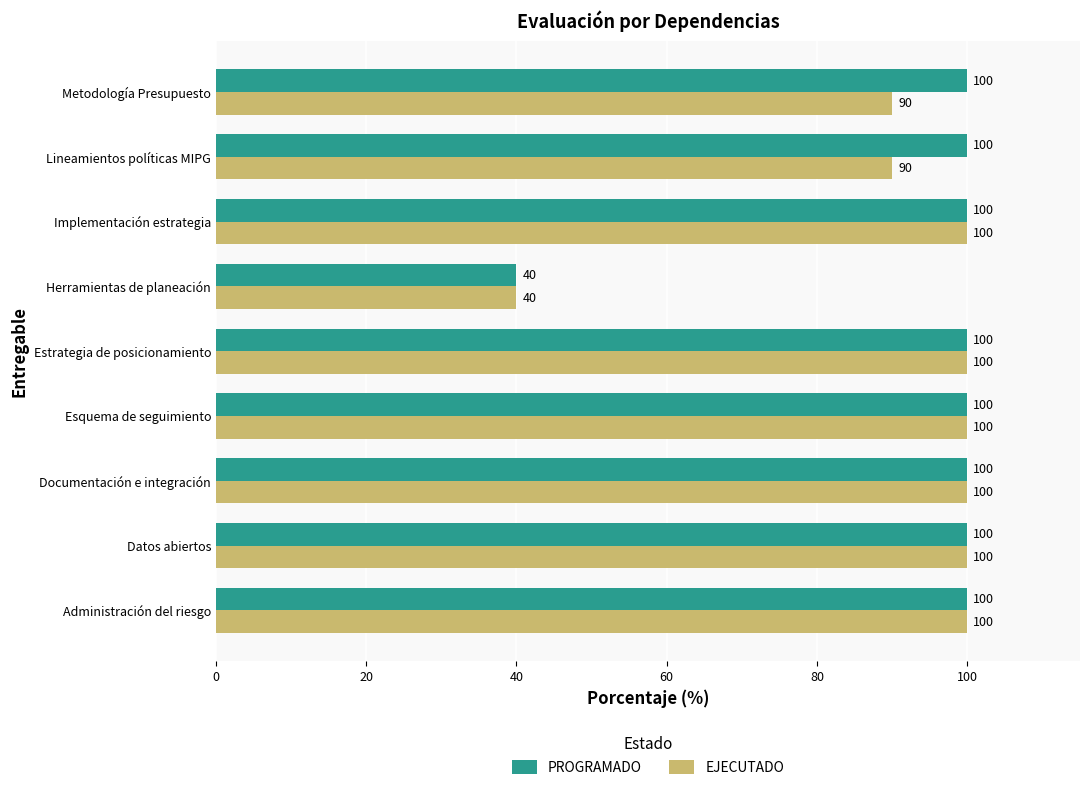

What is the greatest value displayed?

100